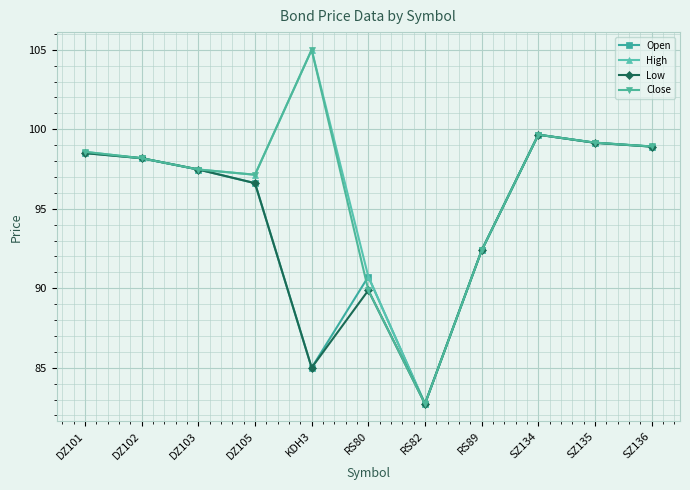

Count the number of data series in this chart.

4